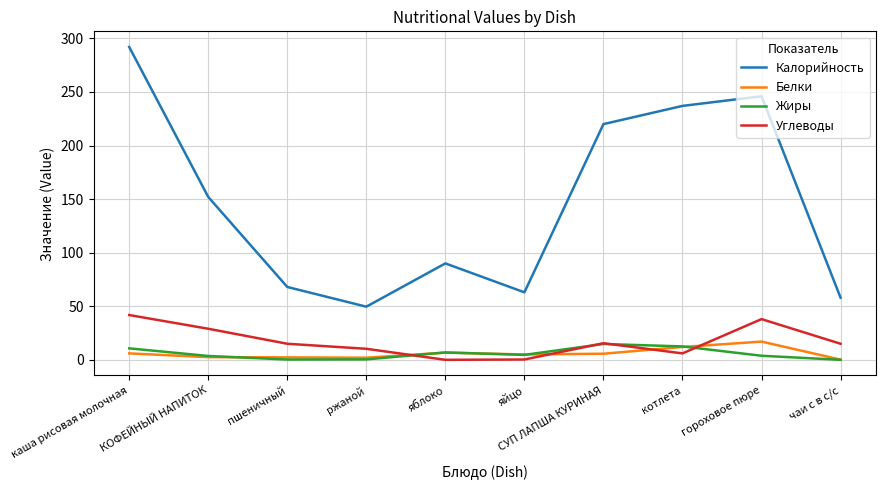

What is the maximum value for Жиры?

14.8